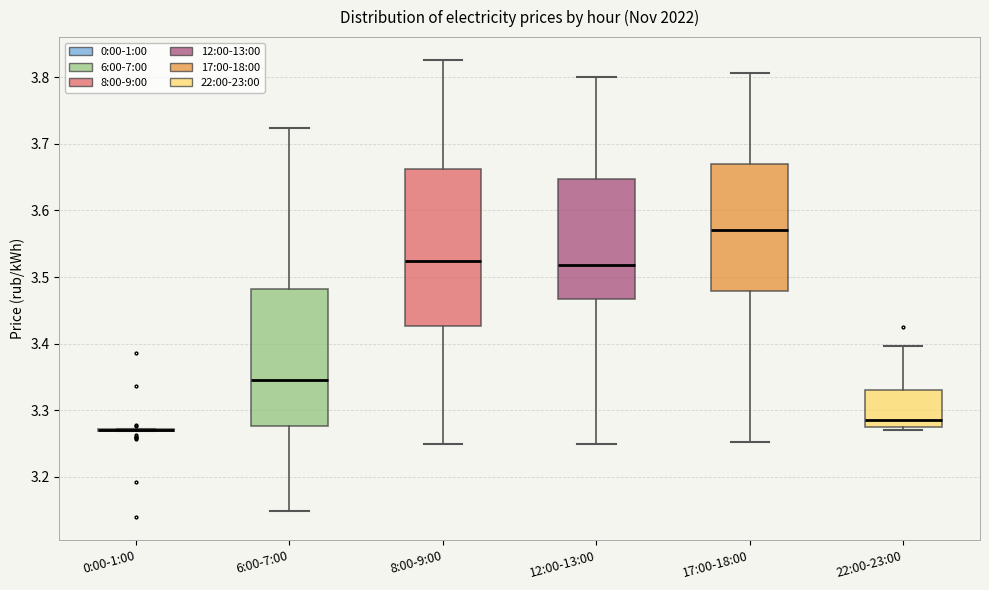

Reading left to right, read every box against the y-axis: the position of its median line, the range the box covers, and the ends of its whiskers. The values are not printed on the chart, so give them approximately, as read against the axis.

0:00-1:00: box collapsed to a line at 3.27, whiskers 3.27 to 3.27
6:00-7:00: median 3.34, box 3.28 to 3.48, whiskers 3.15 to 3.72
8:00-9:00: median 3.52, box 3.43 to 3.66, whiskers 3.25 to 3.83
12:00-13:00: median 3.52, box 3.47 to 3.65, whiskers 3.25 to 3.80
17:00-18:00: median 3.57, box 3.48 to 3.67, whiskers 3.25 to 3.81
22:00-23:00: median 3.29, box 3.28 to 3.33, whiskers 3.27 to 3.40